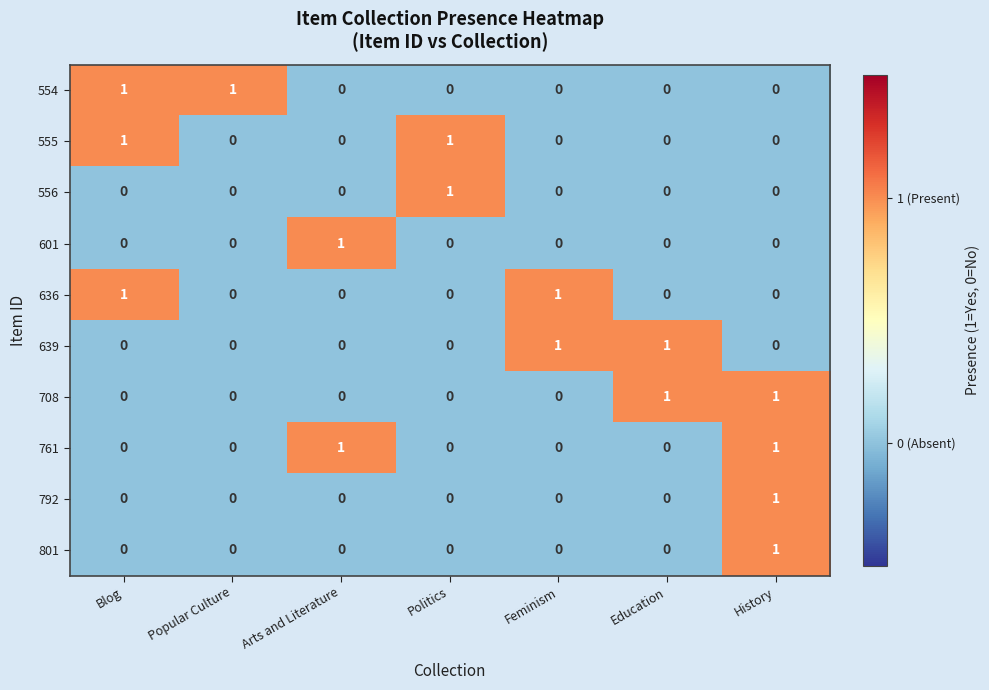

How many 555 values are between 0 and 1?

7